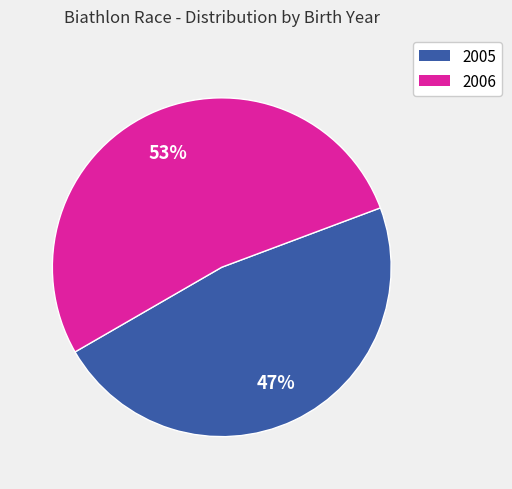

Do 2006 and 2005 together represent more than half of the pie?

Yes